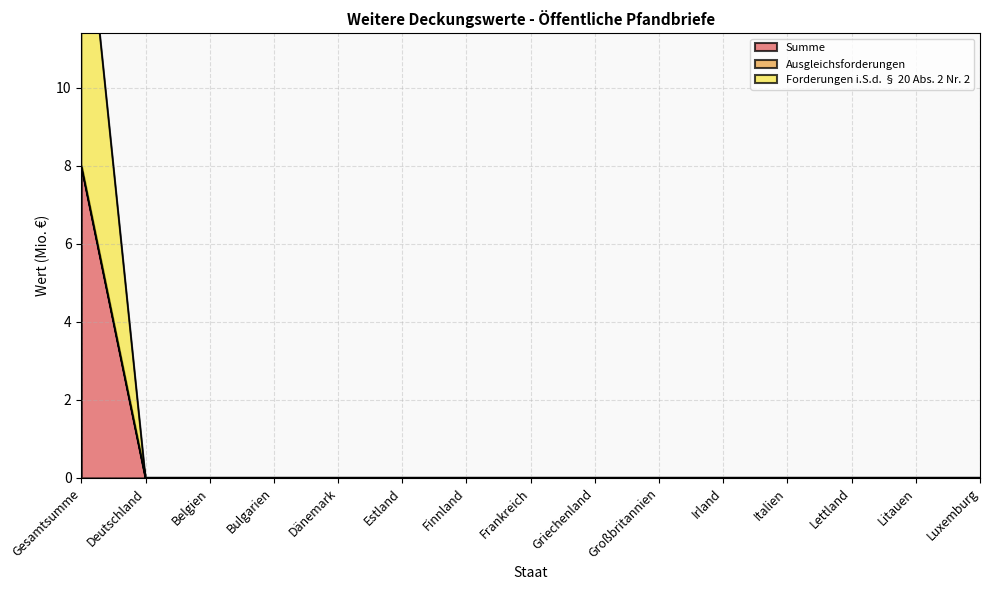

Which series has the largest total across all categories?

Summe